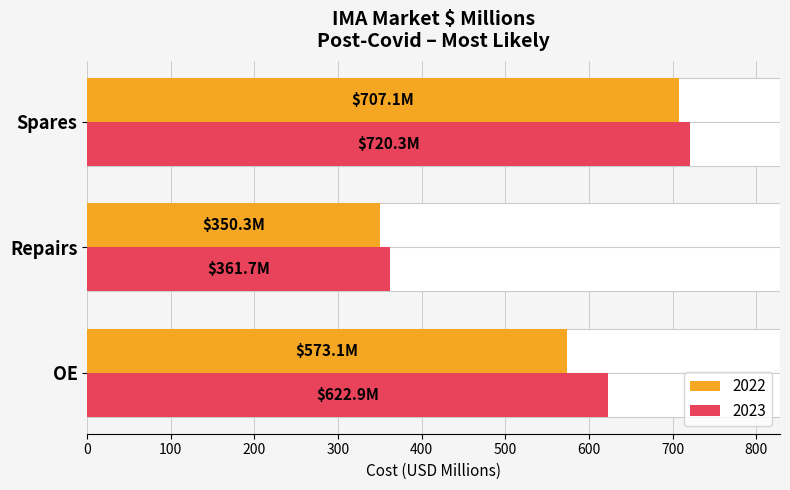

At which category does the chart reach its minimum across all series?

Repairs